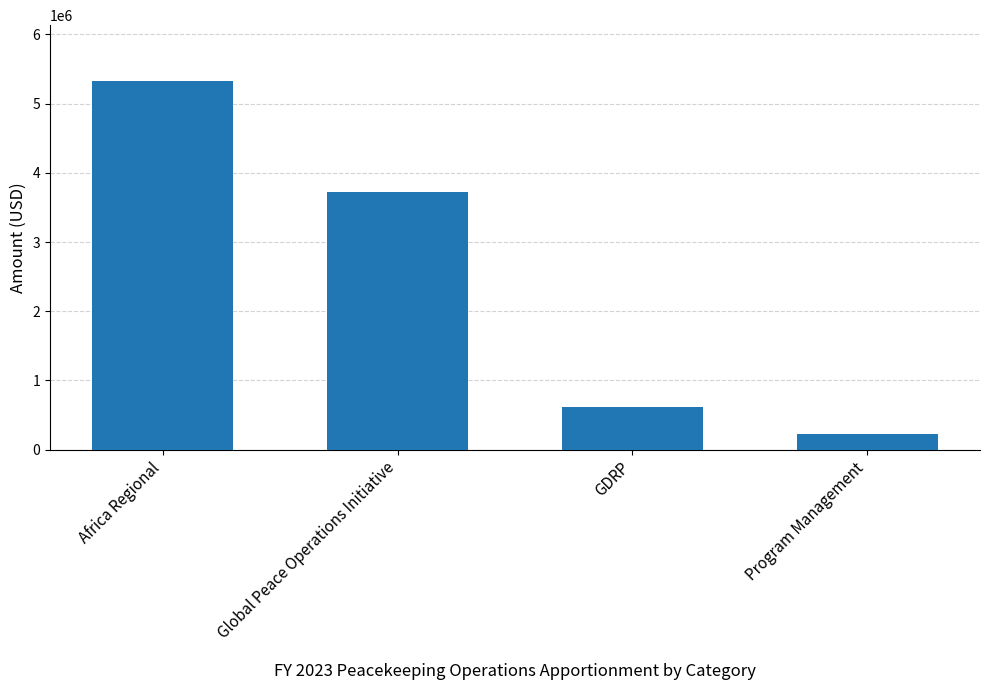

What is the difference between the maximum and second lowest values?

4724786